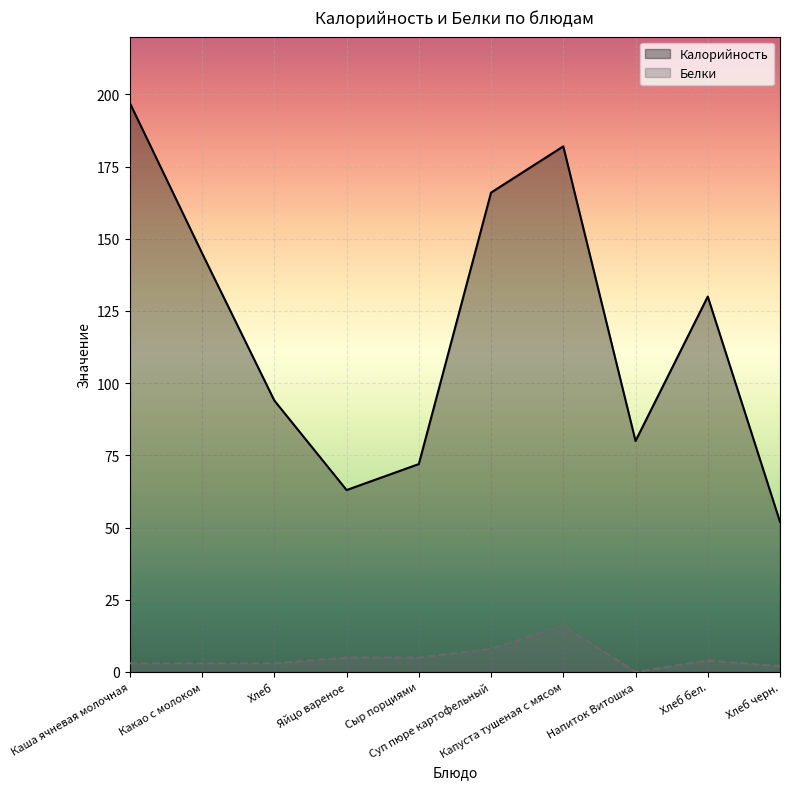

Which label corresponds to the smallest value in the chart?

Напиток Витошка